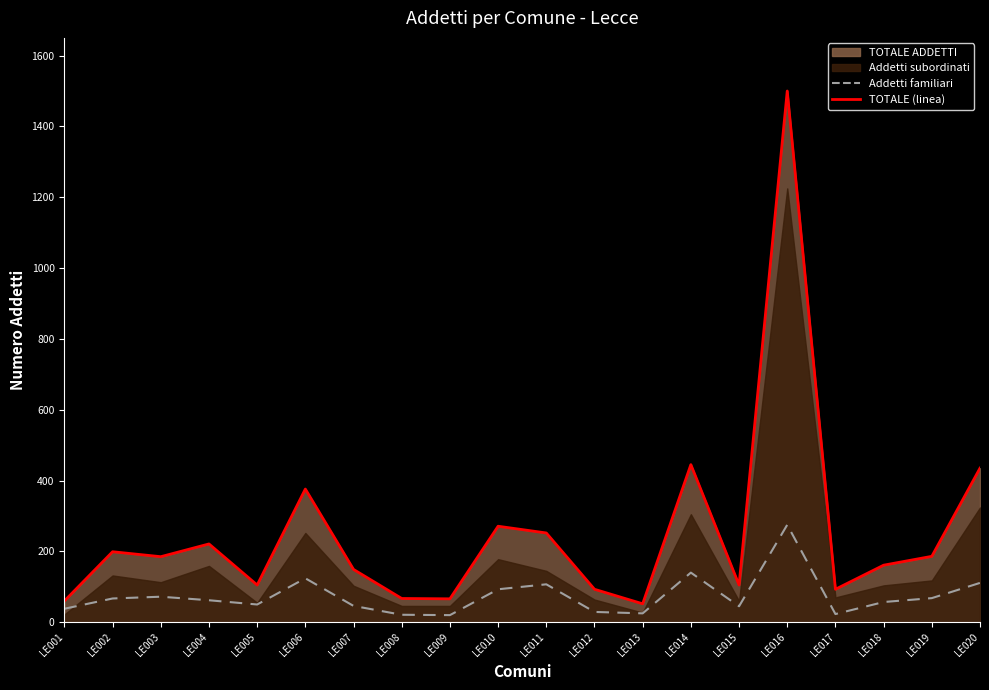

How many interior local peaks (higher than both neighbors) does the data have?

5